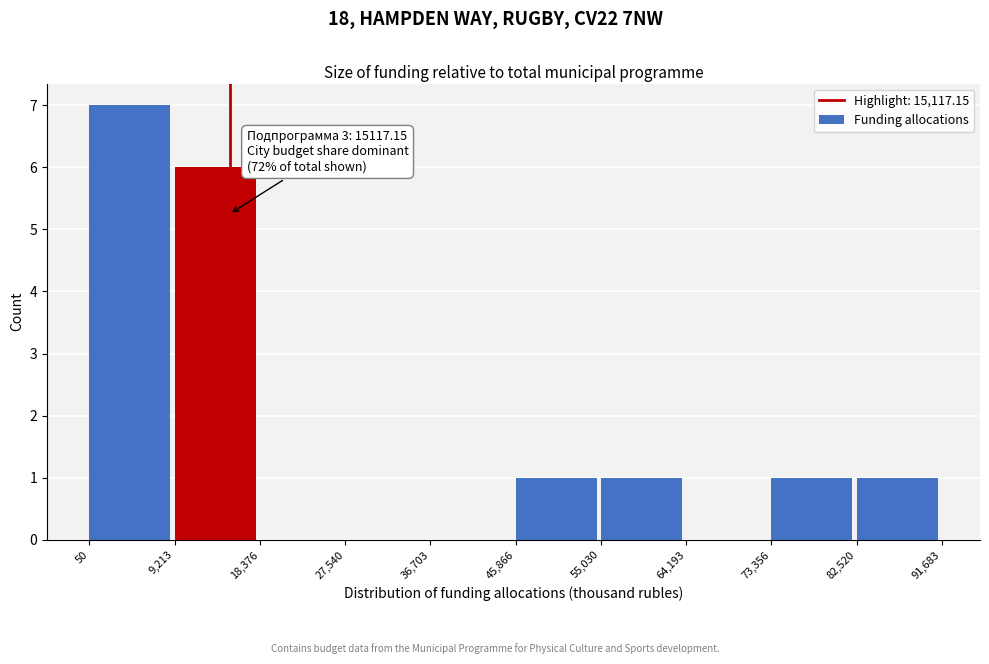

Over which range of the x-axis is the bar tallest?

50 to 9,213